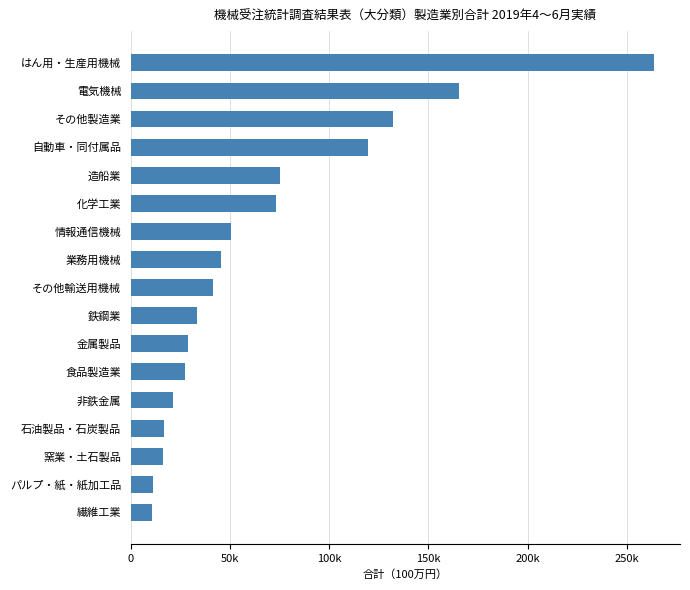

Are the bars horizontal?

Yes